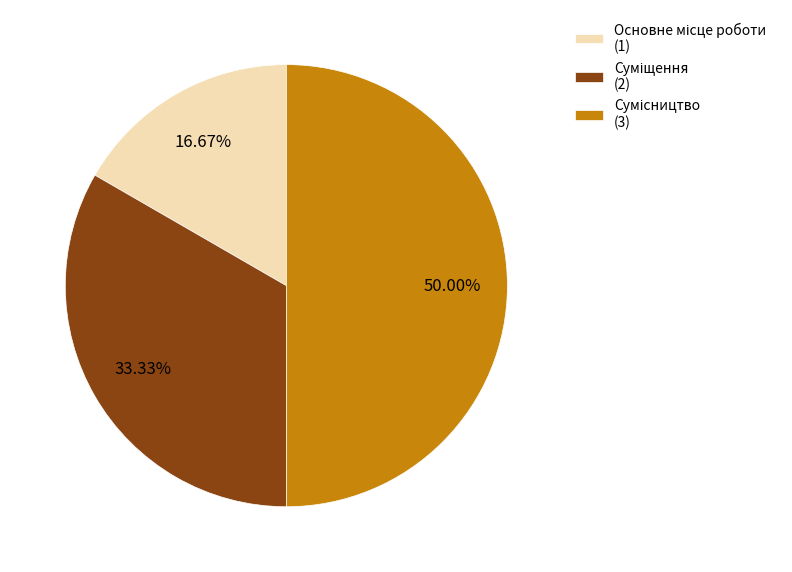

The Основне місце роботи slice represents 3% of the pie. True or false?

False